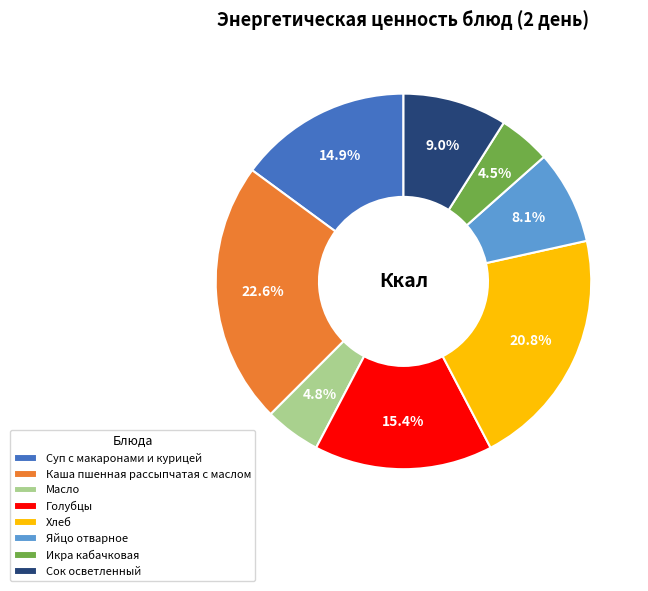

Is it true that Сок осветленный is 9% of the pie?

True